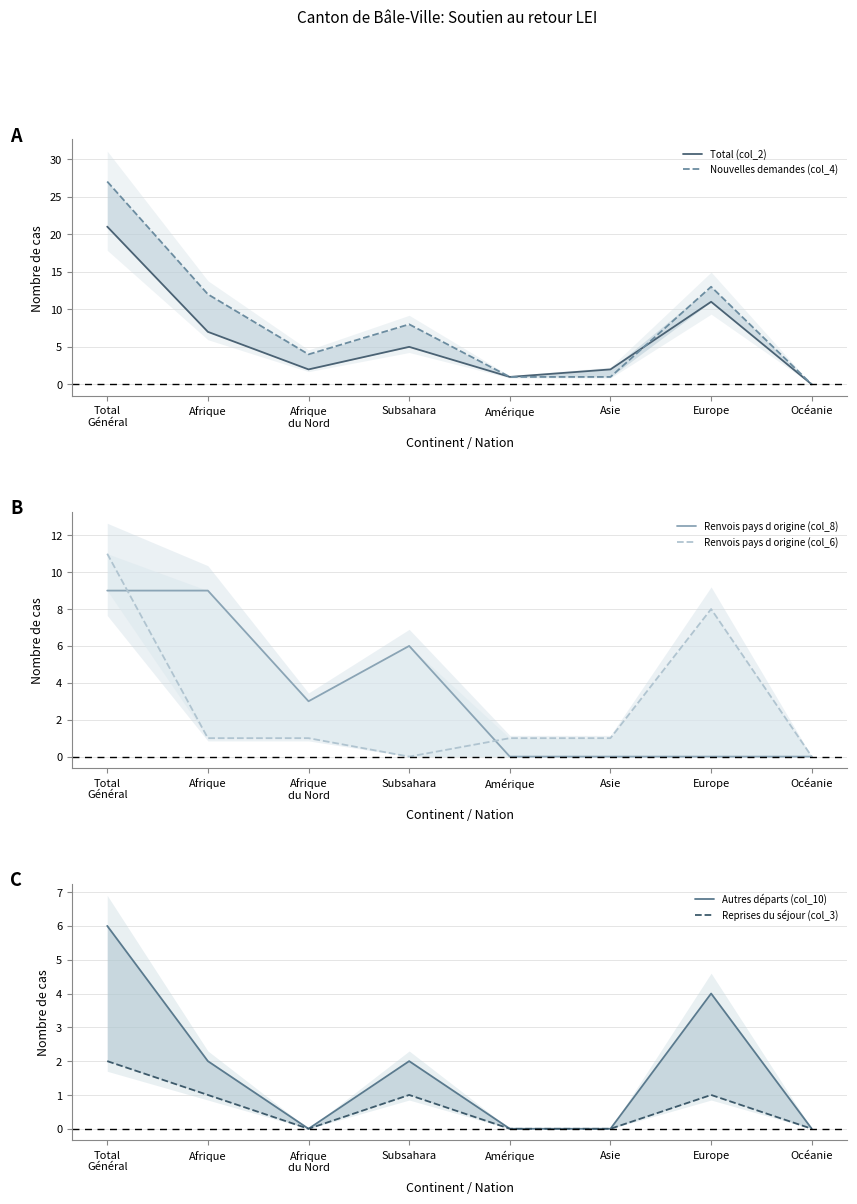

What position from the left is Amérique?

5